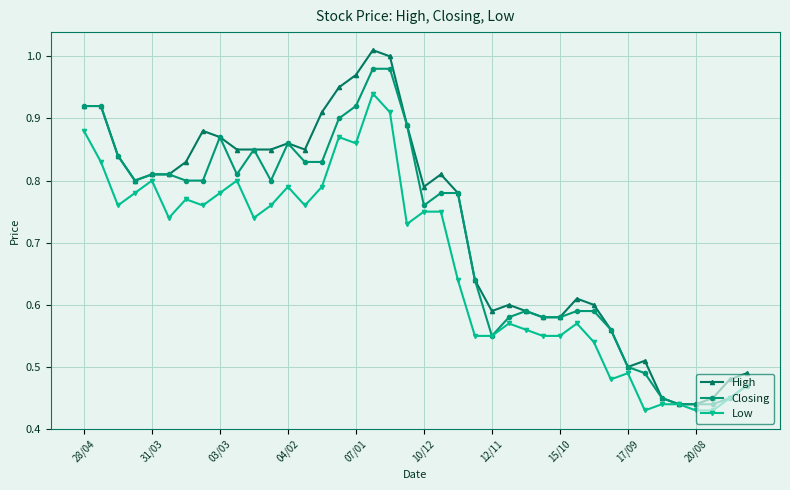

Which series has the largest range (max minus min)?

High